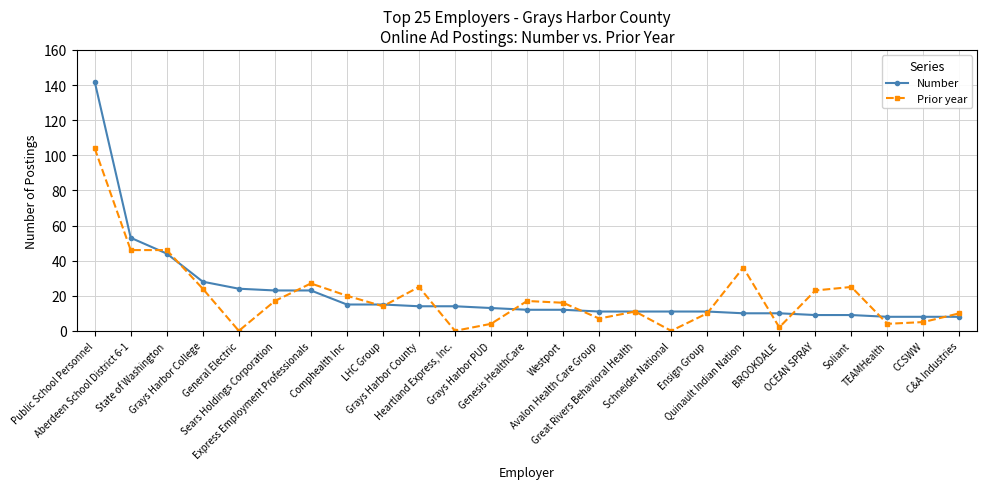

How many lines are shown in the chart?

2